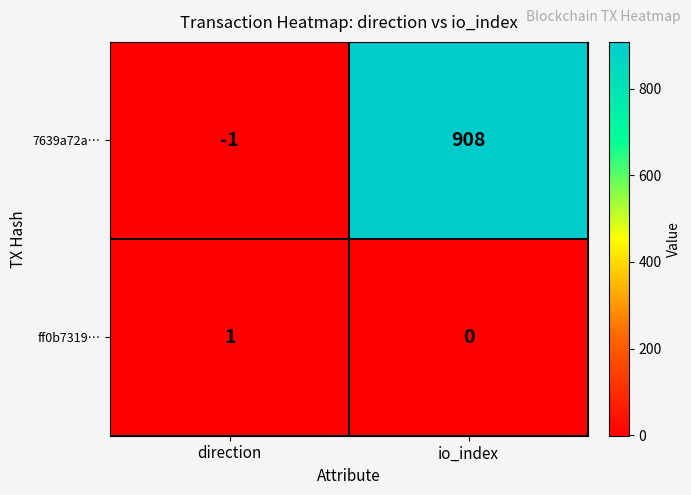

How many values in 7639a72a… are below zero?

1